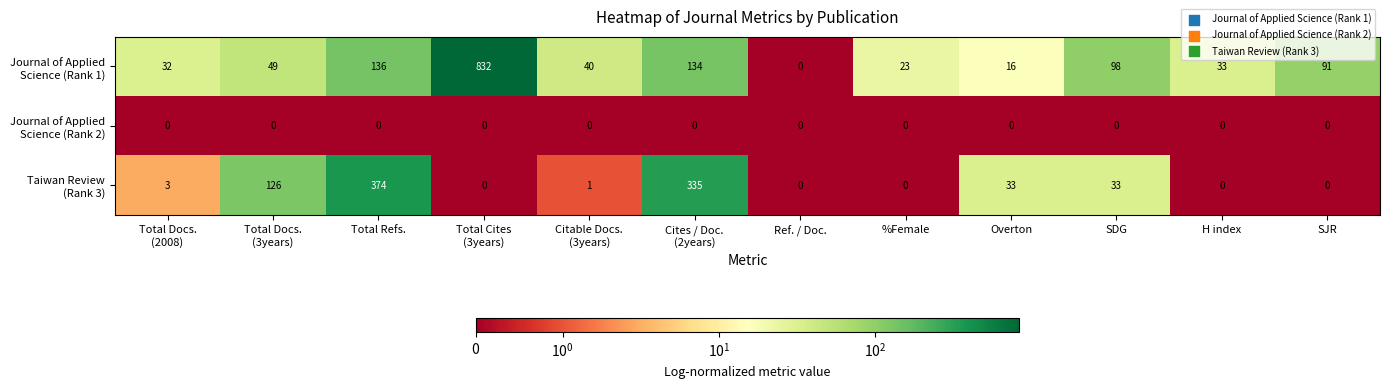

What is the difference between the highest and lowest values at H index?

33